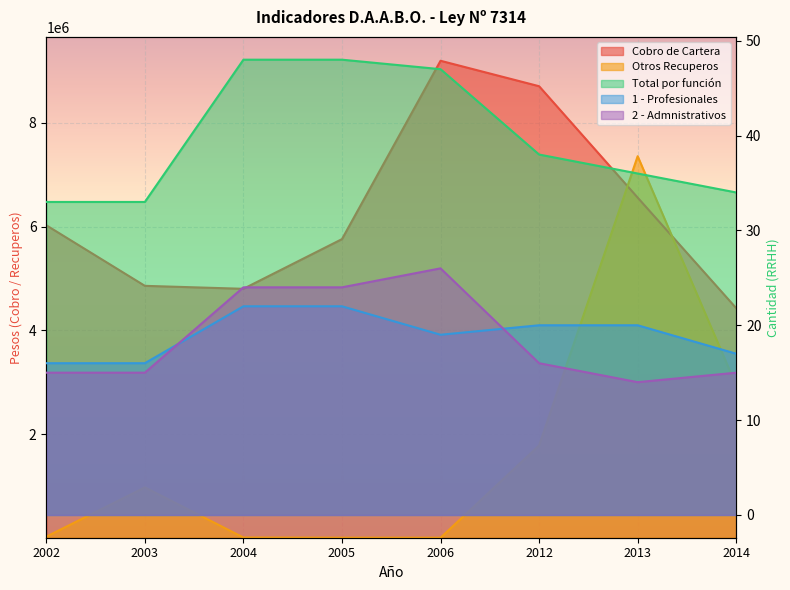

Reading left to right, extract all data points from this chart.

Cobro de Cartera: 6026929.0	4858726.0	4801465.0	5760000.0	9200000.0	8709097.7	6560461.0	4427648.1
Otros Recuperos: 20492.0	971505.0	3837.0	0.0	0.0	1779169.4	7359160.1	2936379.8
Total por función: 33.0	33.0	48.0	48.0	47.0	38.0	36.0	34.0
1 - Profesionales: 16.0	16.0	22.0	22.0	19.0	20.0	20.0	17.0
2 - Admnistrativos: 15.0	15.0	24.0	24.0	26.0	16.0	14.0	15.0